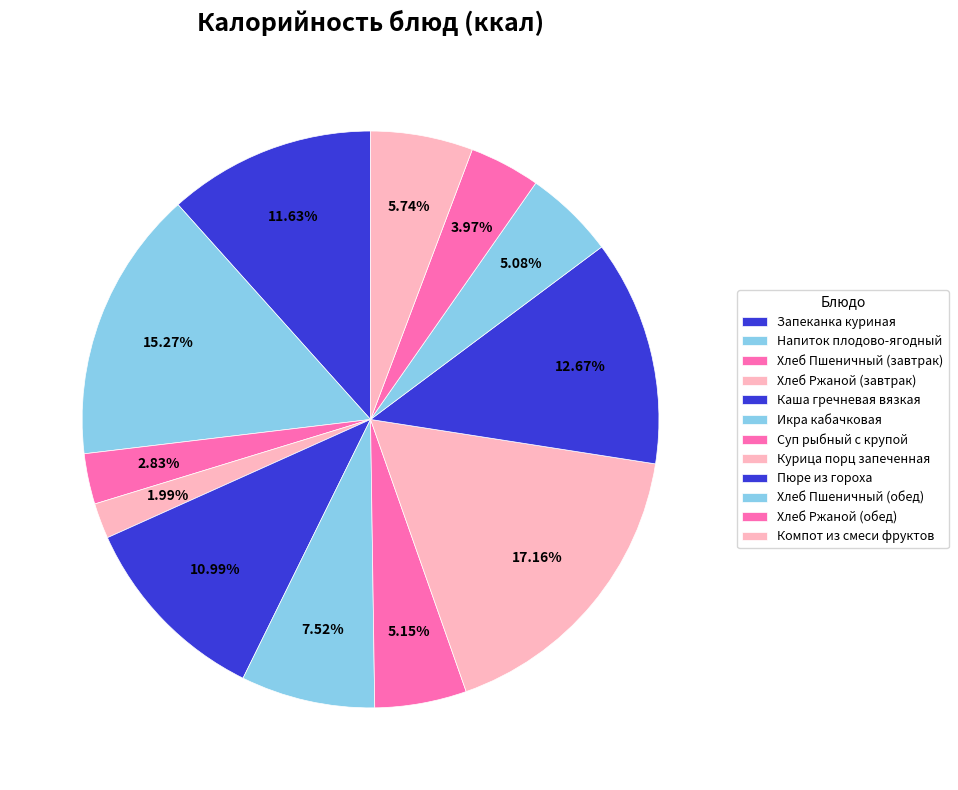

How many slices are in this pie chart?

12